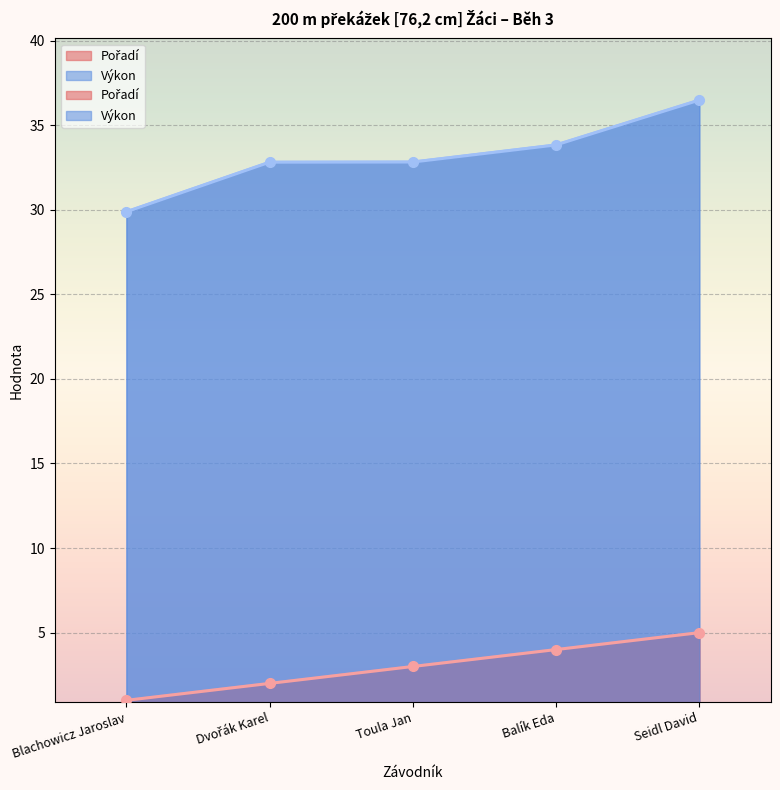

What is the sum of all Pořadí values?

15.0